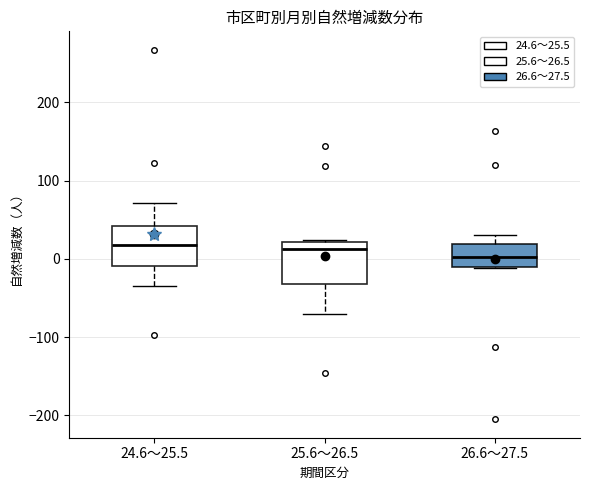

Reading left to right, transcribe this box plot: for each box, give where its median line is, the range the box spans, and where its two whiskers end, as read against the y-axis. The values are not printed on the chart, so give them approximately, as read against the axis.

24.6～25.5: median 20, box -10 to 40, whiskers -30 to 70
25.6～26.5: median 10, box -30 to 20, whiskers -70 to 20
26.6～27.5: median 0, box -10 to 20, whiskers -10 to 30